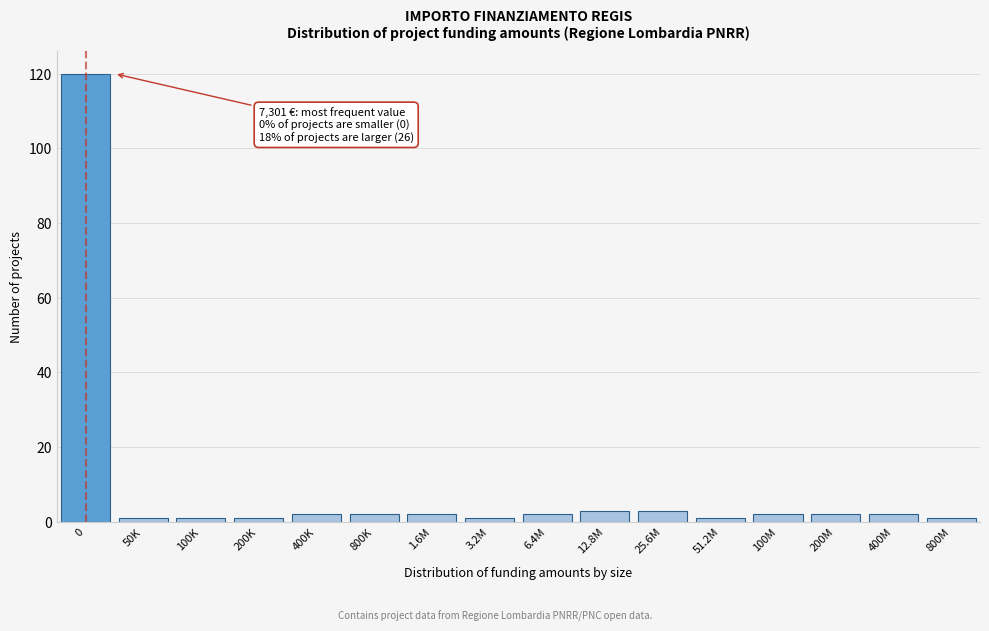

Reading left to right, what are all the values shown in this chart?

0=120	50K=1	100K=1	200K=1	400K=2	800K=2	1.6M=2	3.2M=1	6.4M=2	12.8M=3	25.6M=3	51.2M=1	100M=2	200M=2	400M=2	800M=1